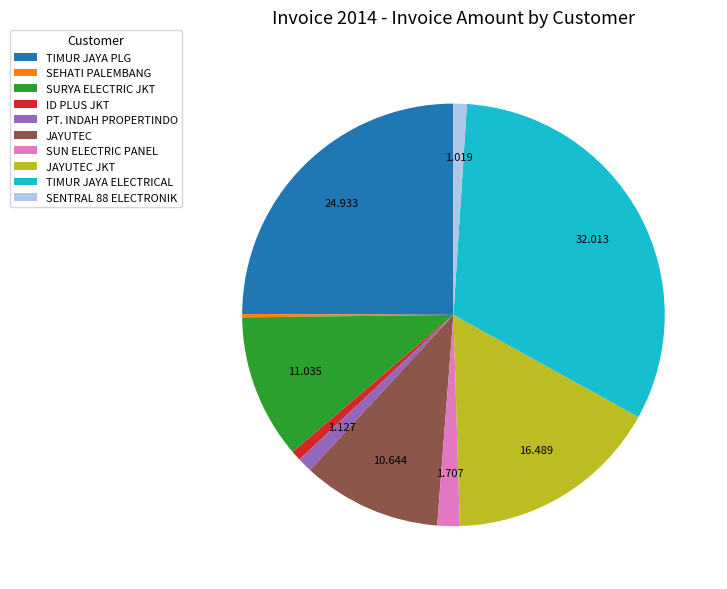

Which has a higher value, TIMUR JAYA PLG or SURYA ELECTRIC JKT?

TIMUR JAYA PLG